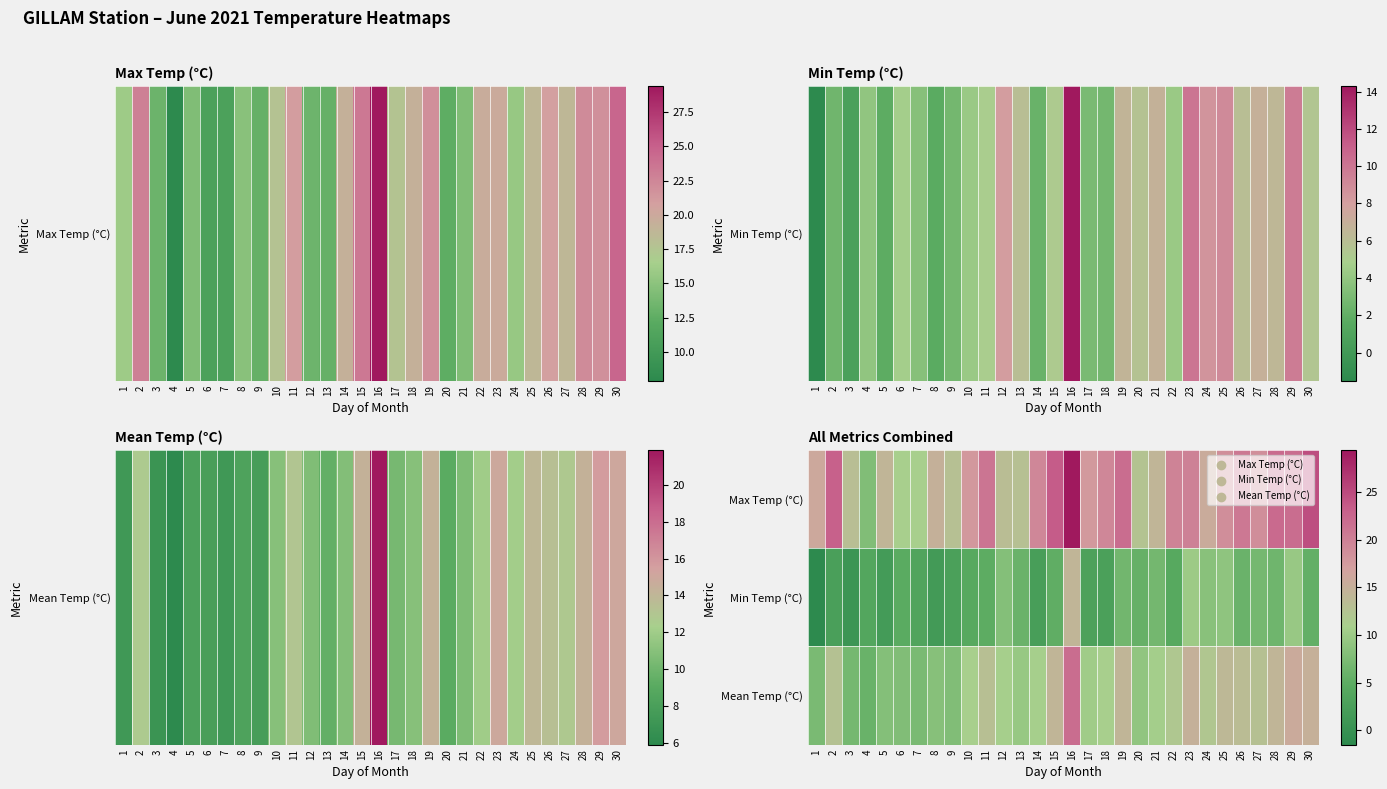

Rank the series by their average value, from lowest to highest.

Min Temp (°C), Mean Temp (°C), Max Temp (°C)